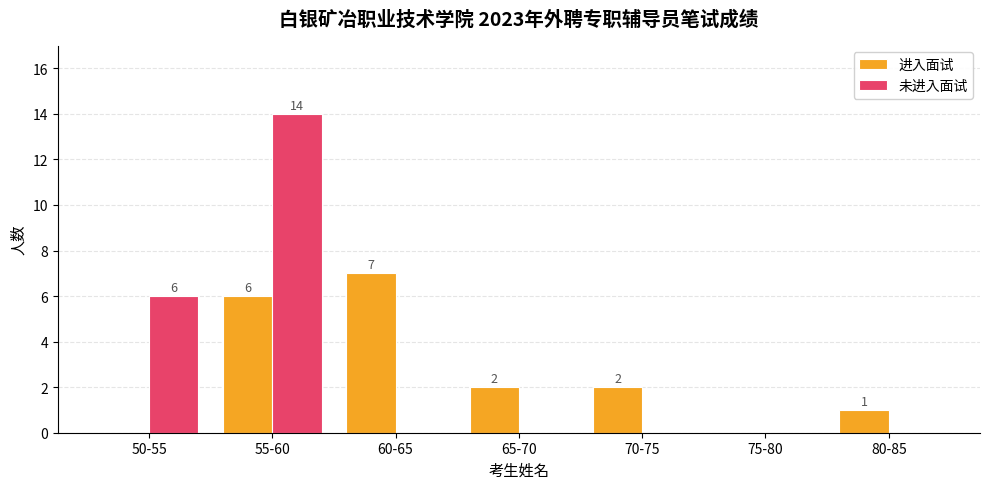

What is the average value of the 进入面试 series?

3